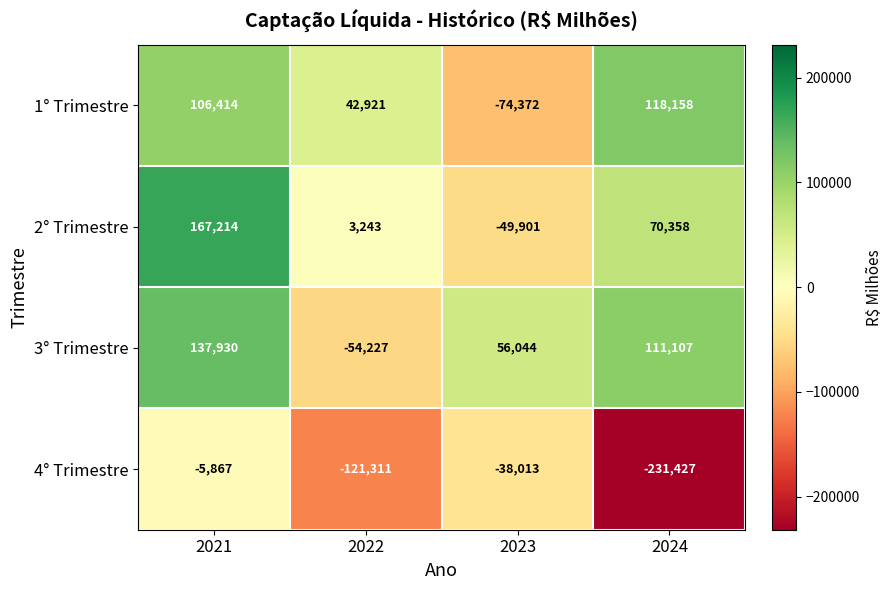

Reading left to right, extract all data points from this chart.

1° Trimestre: 106414	42921	-74372	118158
2° Trimestre: 167214	3243	-49901	70358
3° Trimestre: 137930	-54227	56044	111107
4° Trimestre: -5867	-121311	-38013	-231427